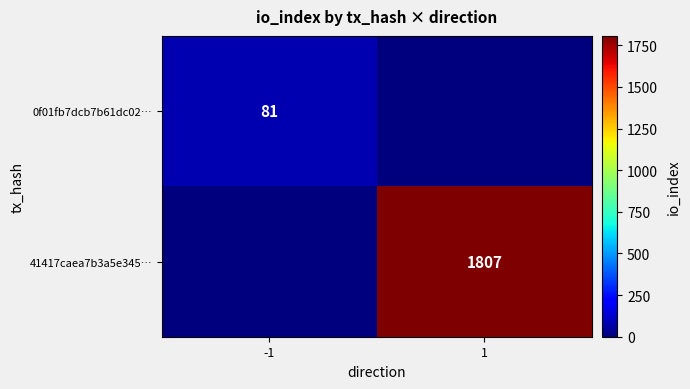

How many distinct data groups are displayed?

2